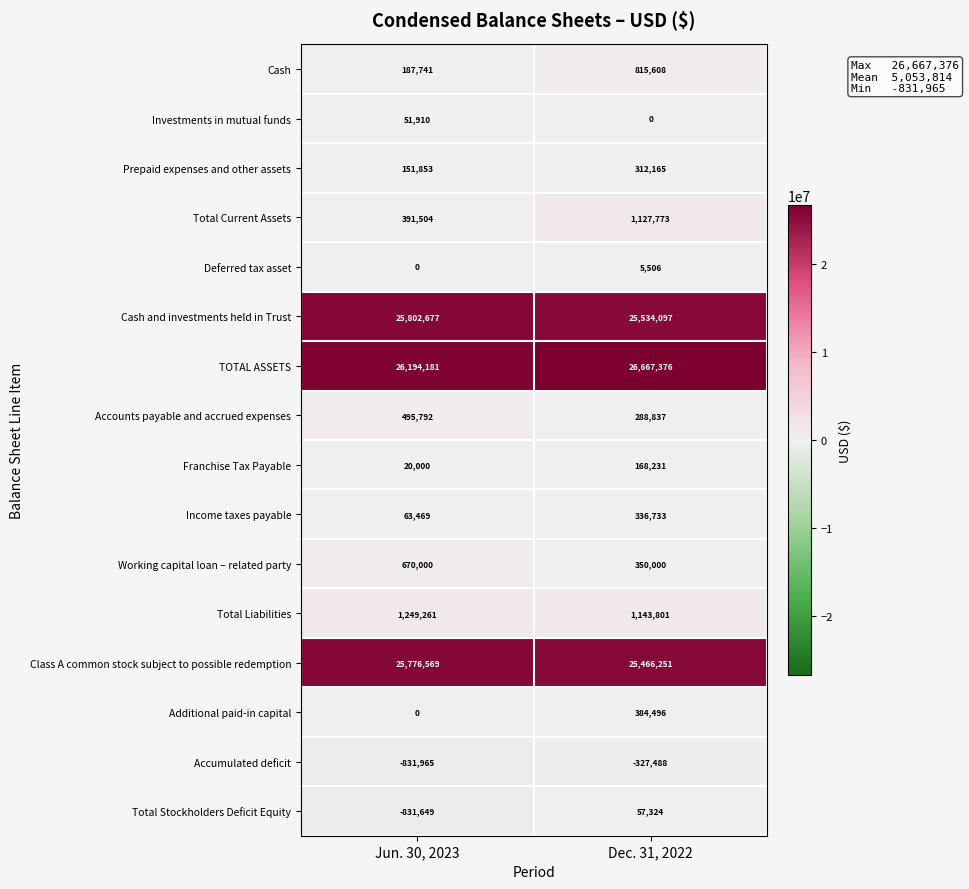

What is the total value across all series at Jun. 30, 2023?

79391343